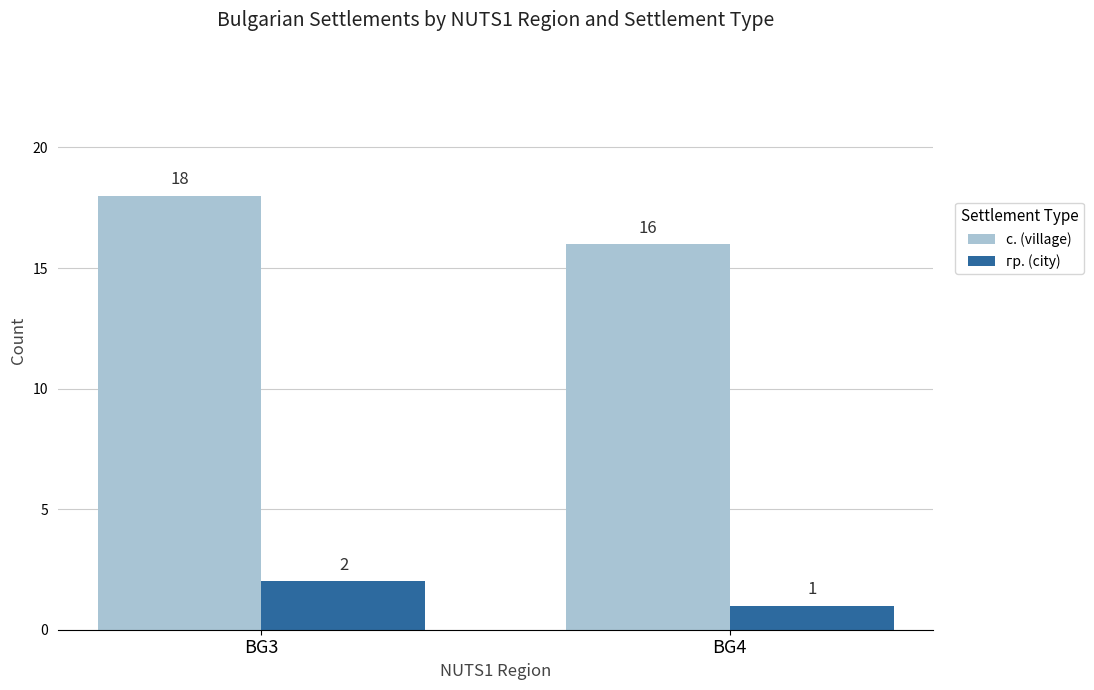

How many bars are there in total?

4